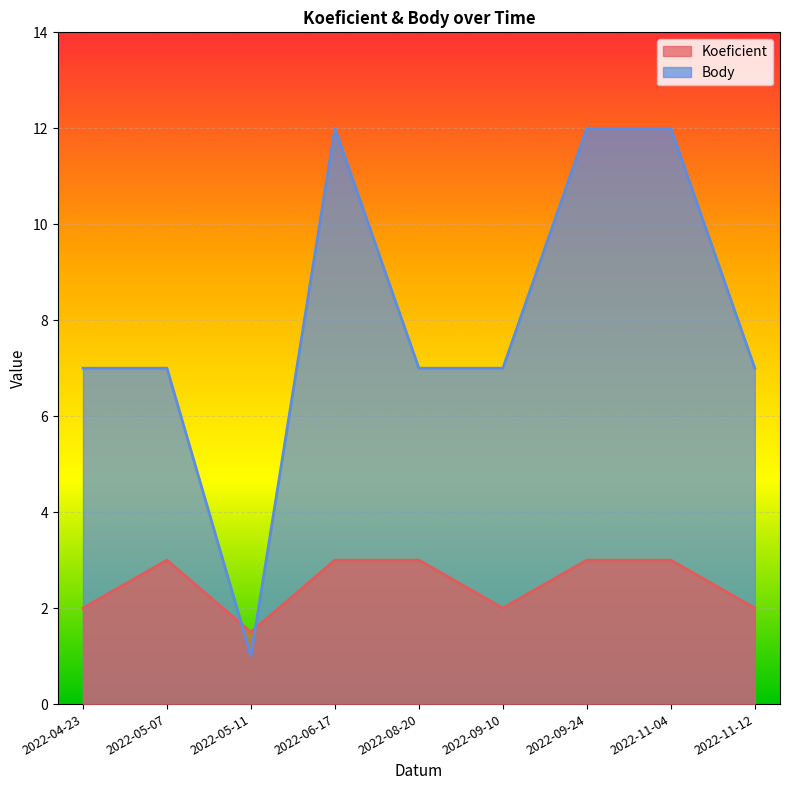

Which series ends up on top after the final intersection of Koeficient and Body?

Body